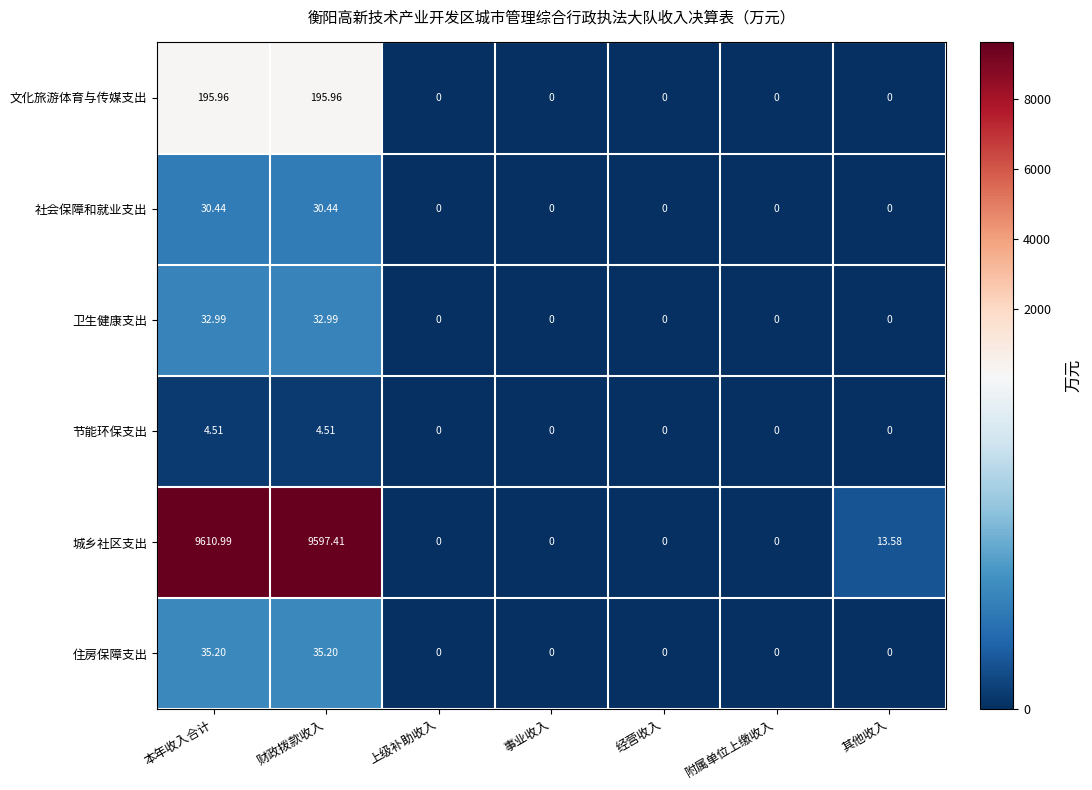

Which series has the largest range (max minus min)?

城乡社区支出